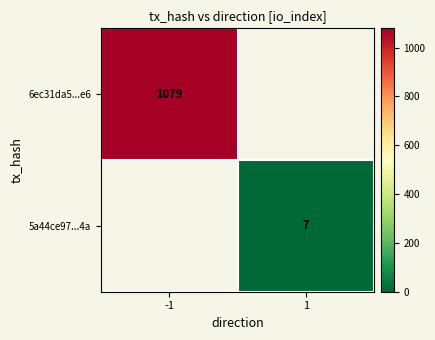

What is the difference between the highest and lowest values at 1?

7